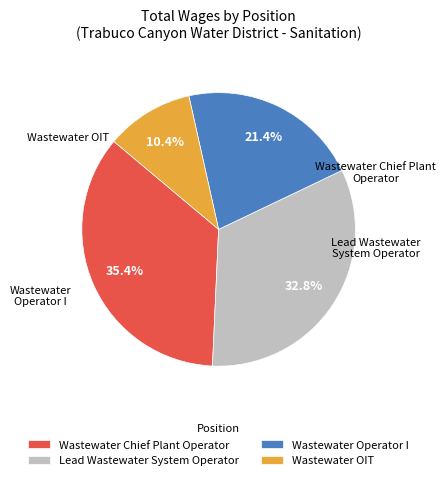

What is the change in value from Lead Wastewater System Operator to Wastewater OIT?

-93618